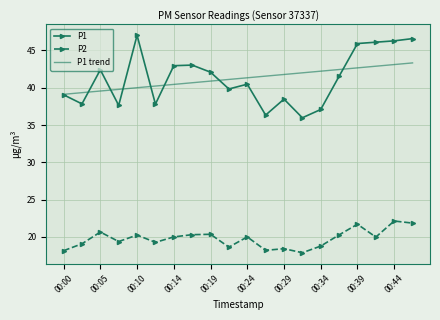

What is the highest value of the P1 trend series?

43.3